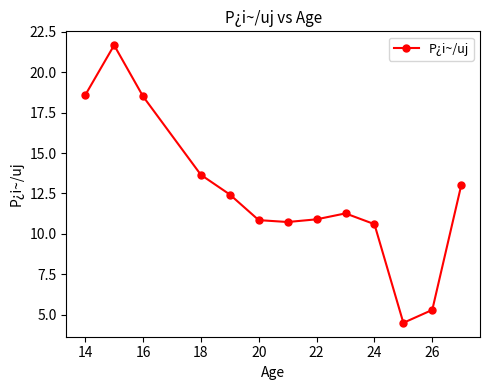

What is the value of the 5th point from the left?

12.4